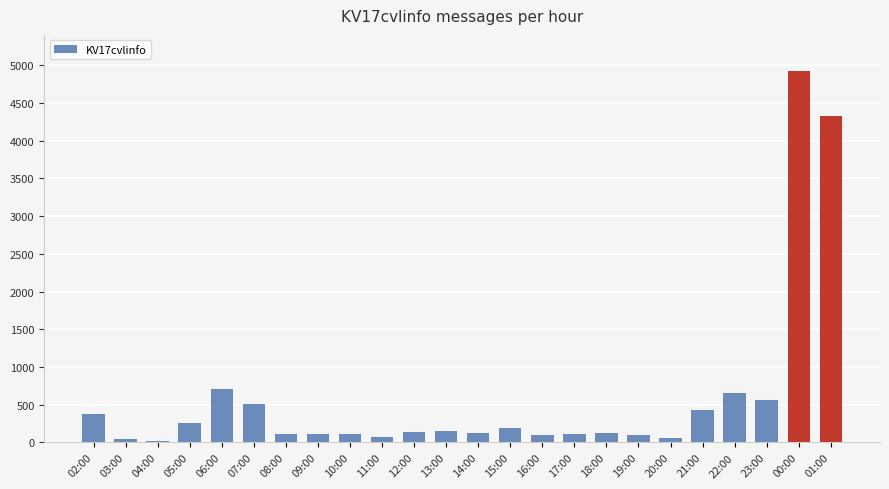

Which category has the highest value across all series?

00:00